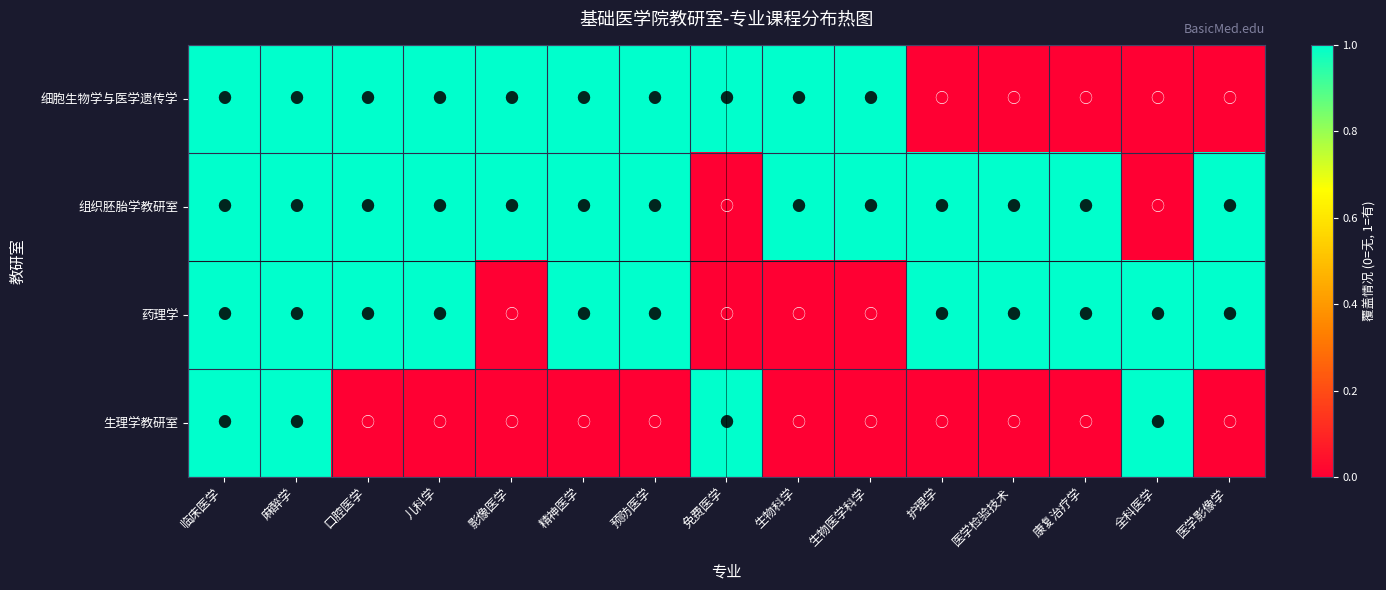

Reading left to right, what are all the values shown in this chart?

细胞生物学与医学遗传学: 临床医学=1	麻醉学=1	口腔医学=1	儿科学=1	影像医学=1	精神医学=1	预防医学=1	免费医学=1	生物科学=1	生物医学科学=1	护理学=0	医学检验技术=0	康复治疗学=0	全科医学=0	医学影像学=0
组织胚胎学教研室: 临床医学=1	麻醉学=1	口腔医学=1	儿科学=1	影像医学=1	精神医学=1	预防医学=1	免费医学=0	生物科学=1	生物医学科学=1	护理学=1	医学检验技术=1	康复治疗学=1	全科医学=0	医学影像学=1
药理学: 临床医学=1	麻醉学=1	口腔医学=1	儿科学=1	影像医学=0	精神医学=1	预防医学=1	免费医学=0	生物科学=0	生物医学科学=0	护理学=1	医学检验技术=1	康复治疗学=1	全科医学=1	医学影像学=1
生理学教研室: 临床医学=1	麻醉学=1	口腔医学=0	儿科学=0	影像医学=0	精神医学=0	预防医学=0	免费医学=1	生物科学=0	生物医学科学=0	护理学=0	医学检验技术=0	康复治疗学=0	全科医学=1	医学影像学=0